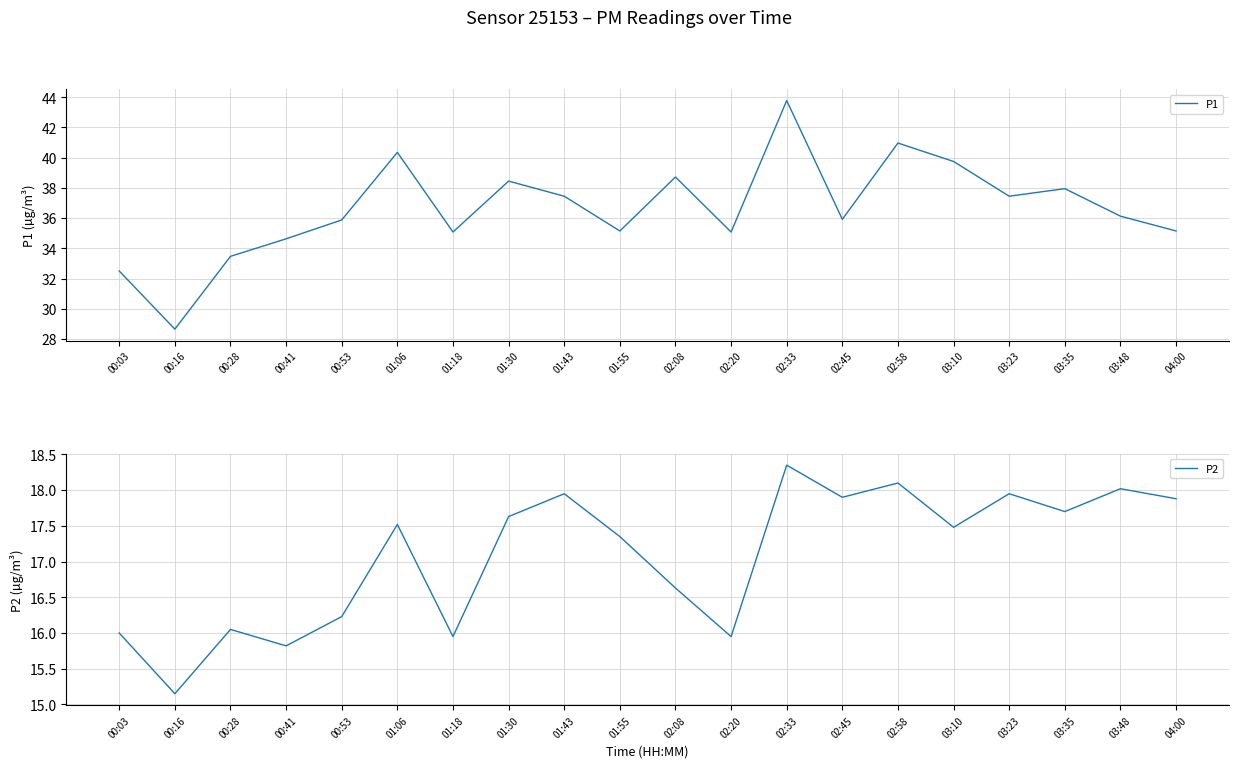

What is the smallest value displayed?

15.2